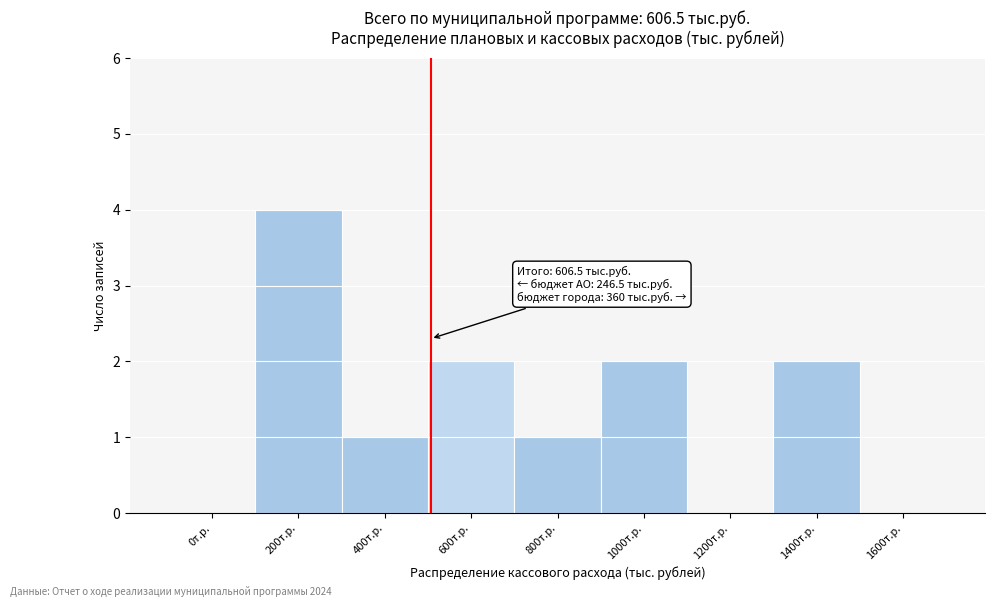

Reading left to right, transcribe all the data shown in this chart.

0т.р.=0	200т.р.=4	400т.р.=1	600т.р.=2	800т.р.=1	1000т.р.=2	1200т.р.=0	1400т.р.=2	1600т.р.=0